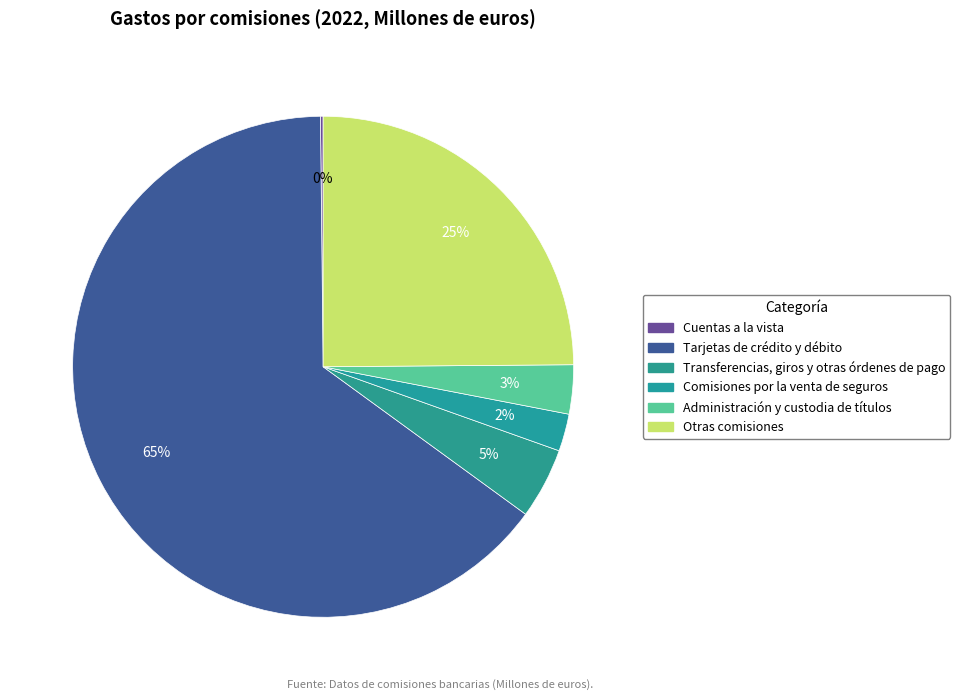

Which has a higher value, Tarjetas de crédito y débito or Otras comisiones?

Tarjetas de crédito y débito